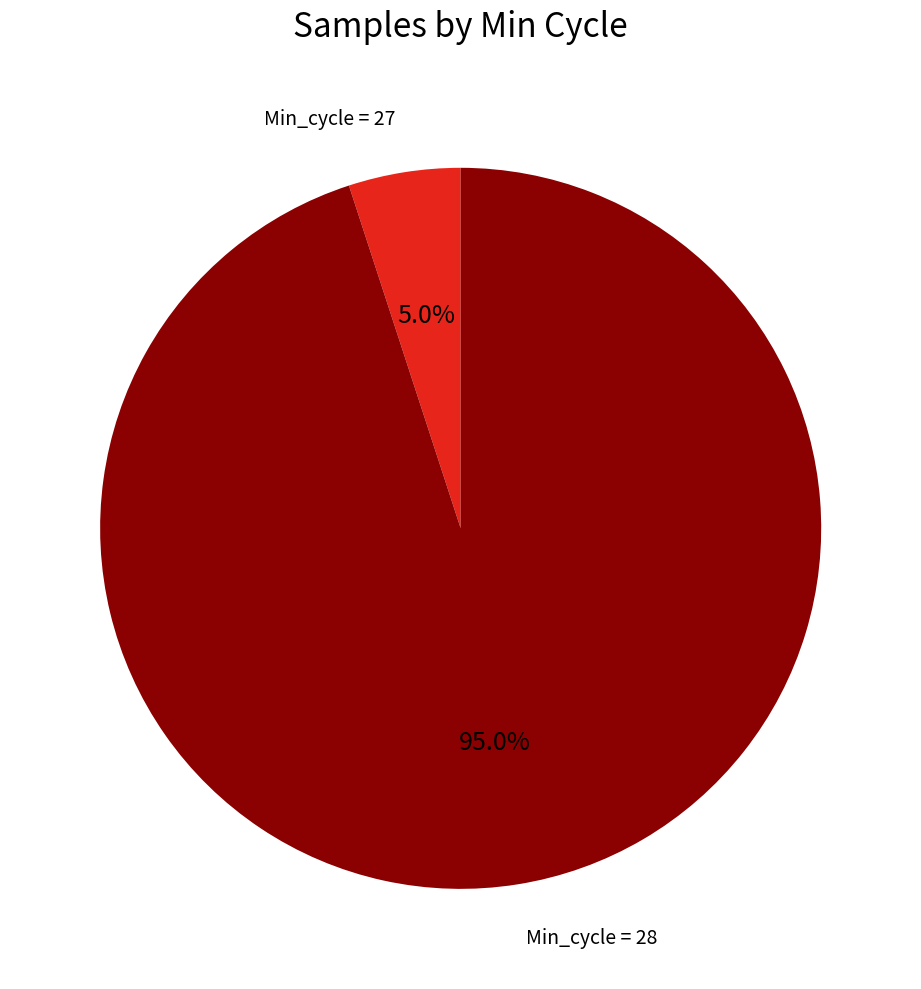

Is there a majority slice in this chart?

Yes